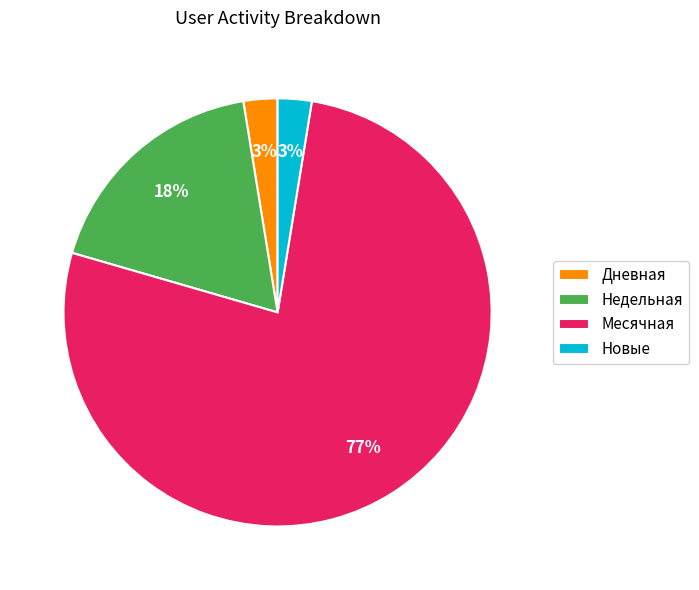

Between Месячная and Новые, which is larger?

Месячная